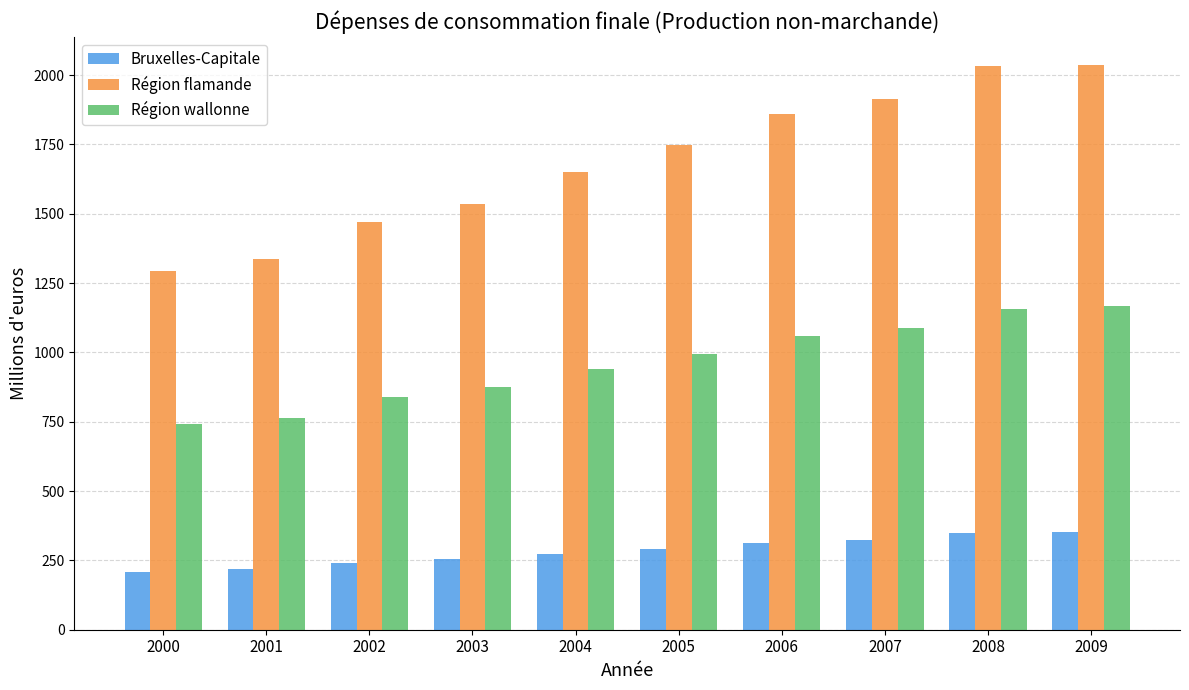

At which label does Région flamande first exceed 1747?

2005